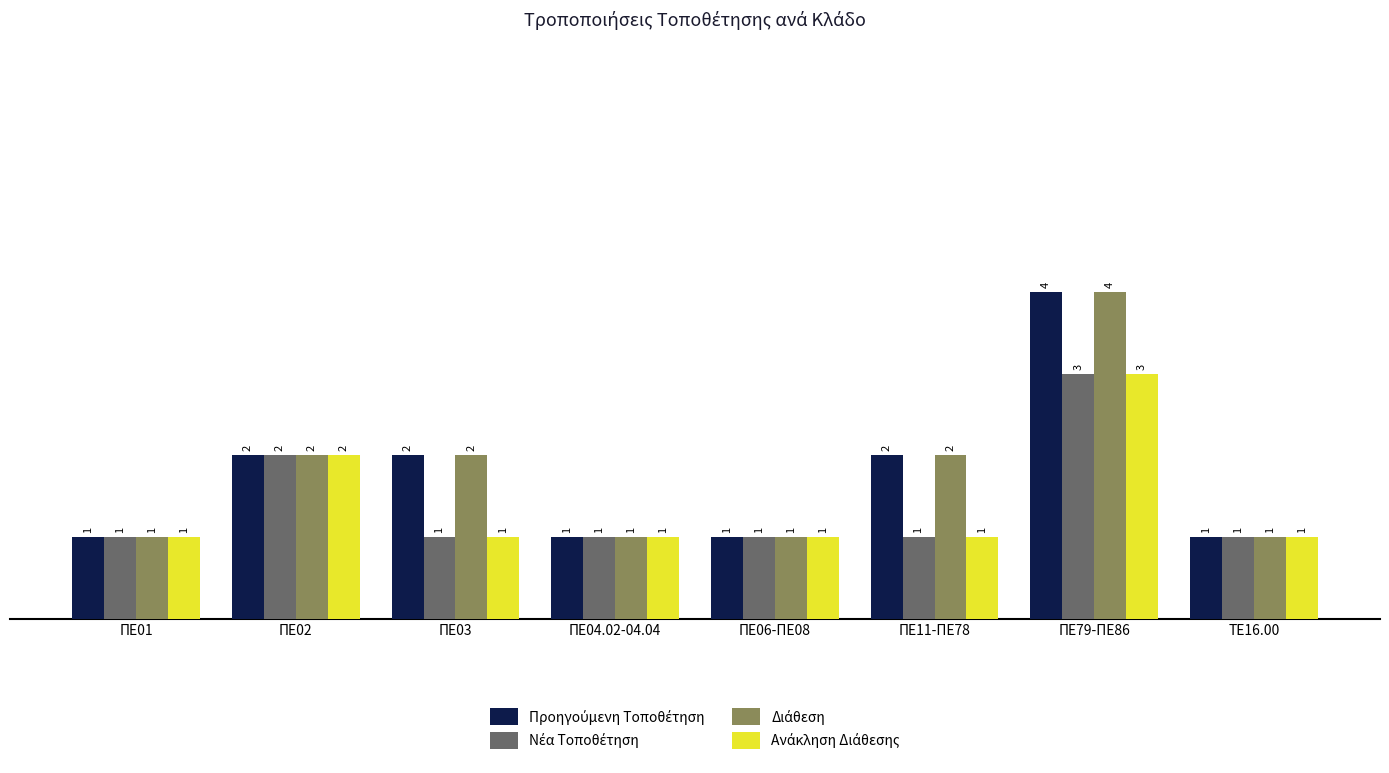

At which category is the sum across all series the highest?

ΠΕ79-ΠΕ86